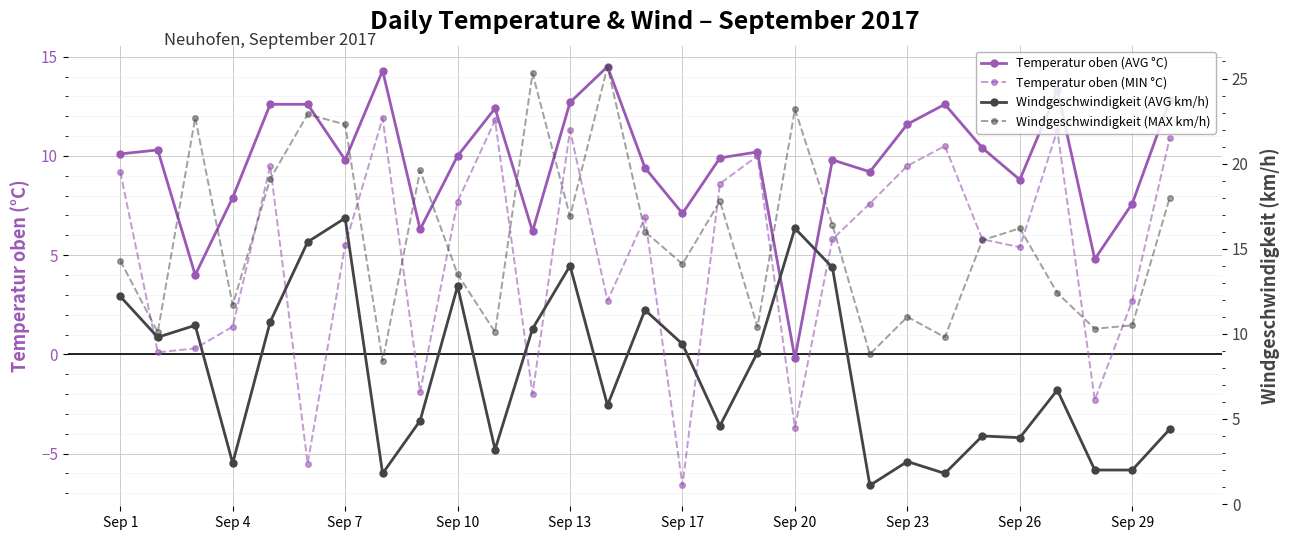

Does the chart display data point markers on the line(s)?

Yes